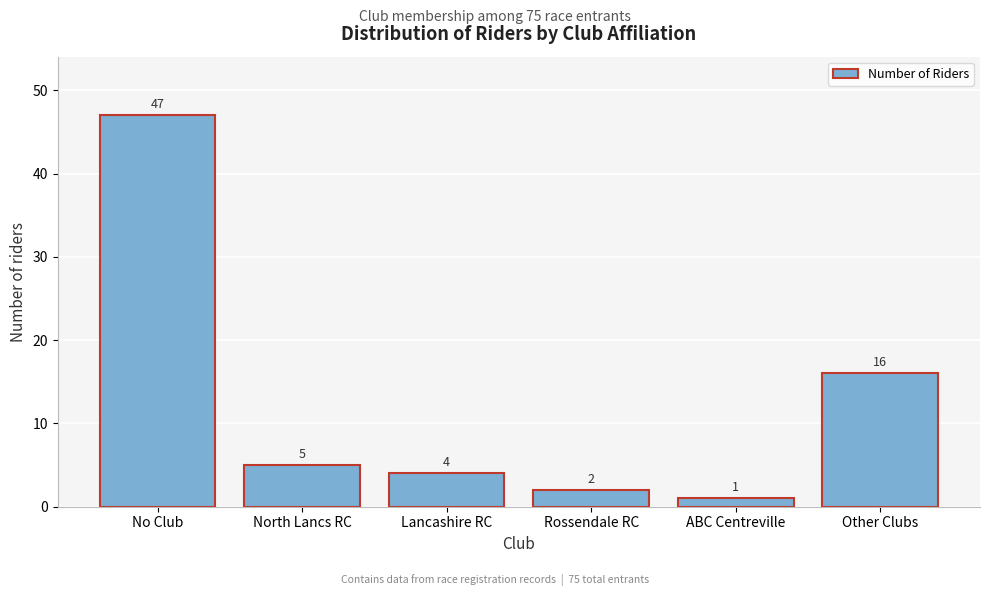

Reading left to right, extract all data points from this chart.

47	5	4	2	1	16